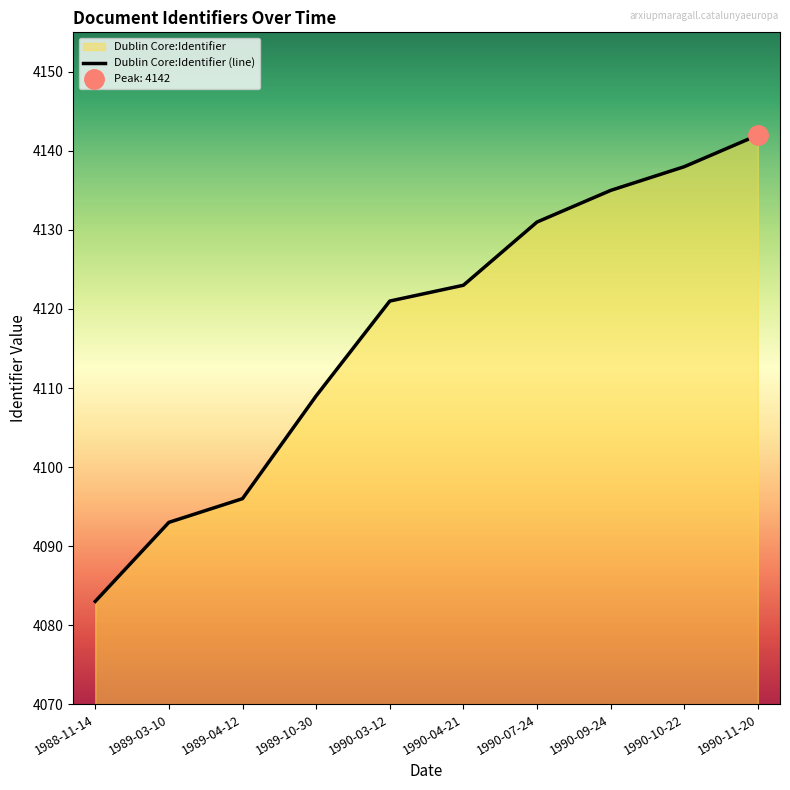

How many values are below 4123?

5